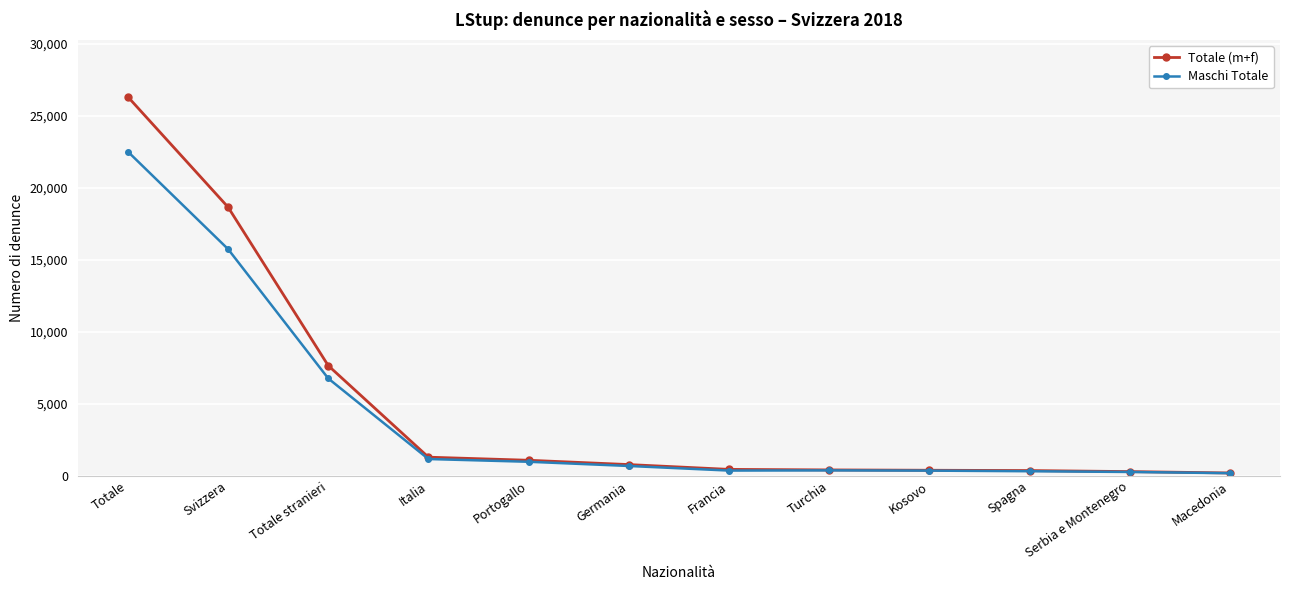

Is the value of Maschi Totale at Serbia e Montenegro greater than the value of Totale (m+f) at Germania?

No